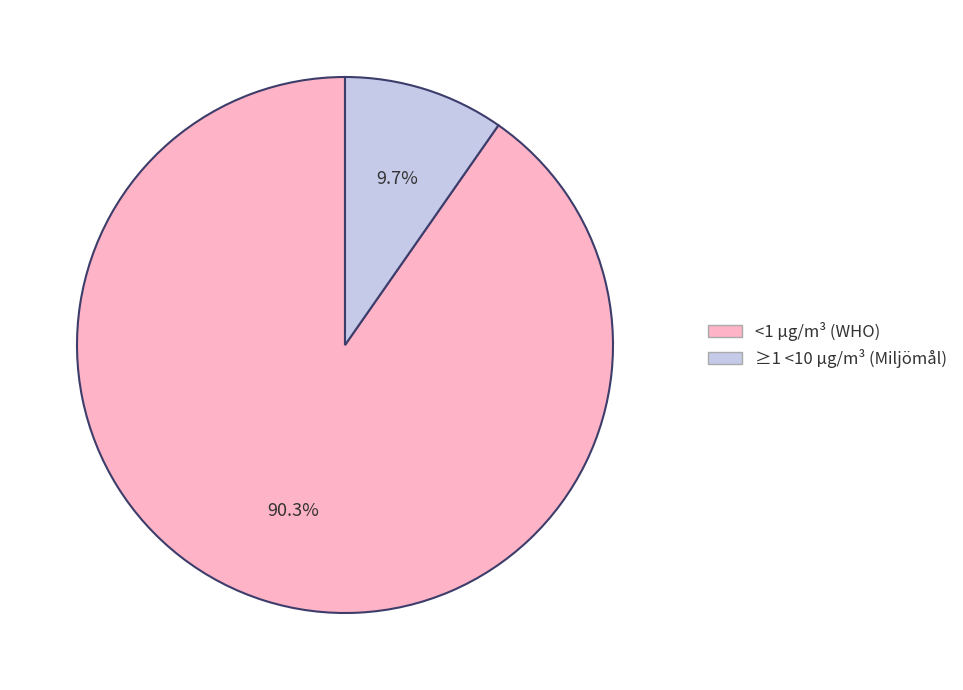

To the nearest percent, what is the average slice percentage?

50%